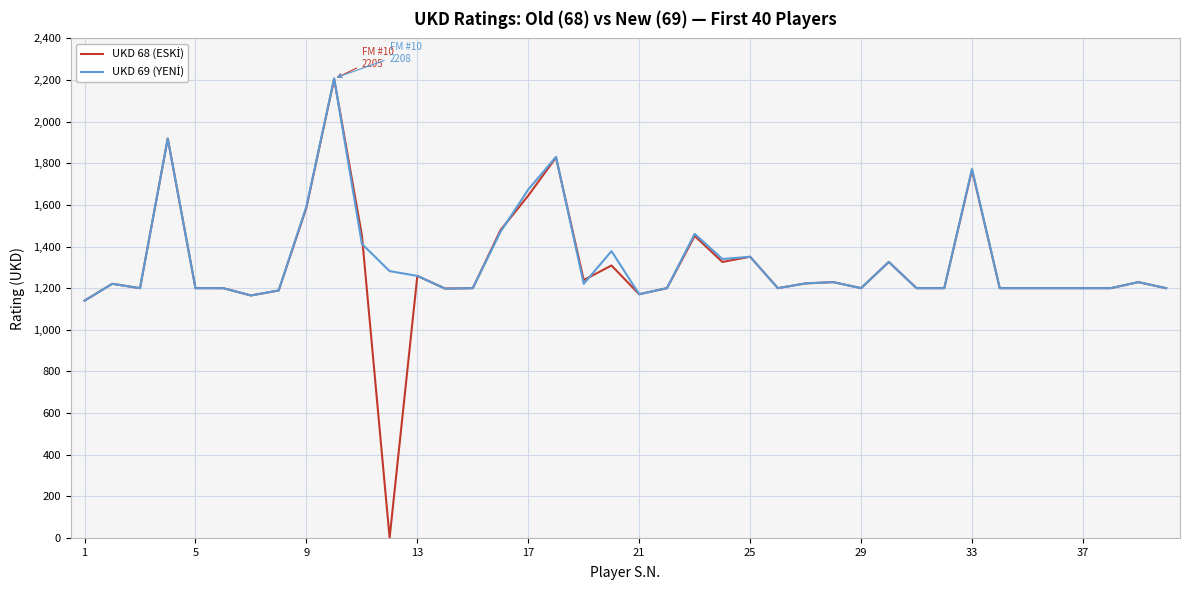

Does the chart display data point markers on the line(s)?

No